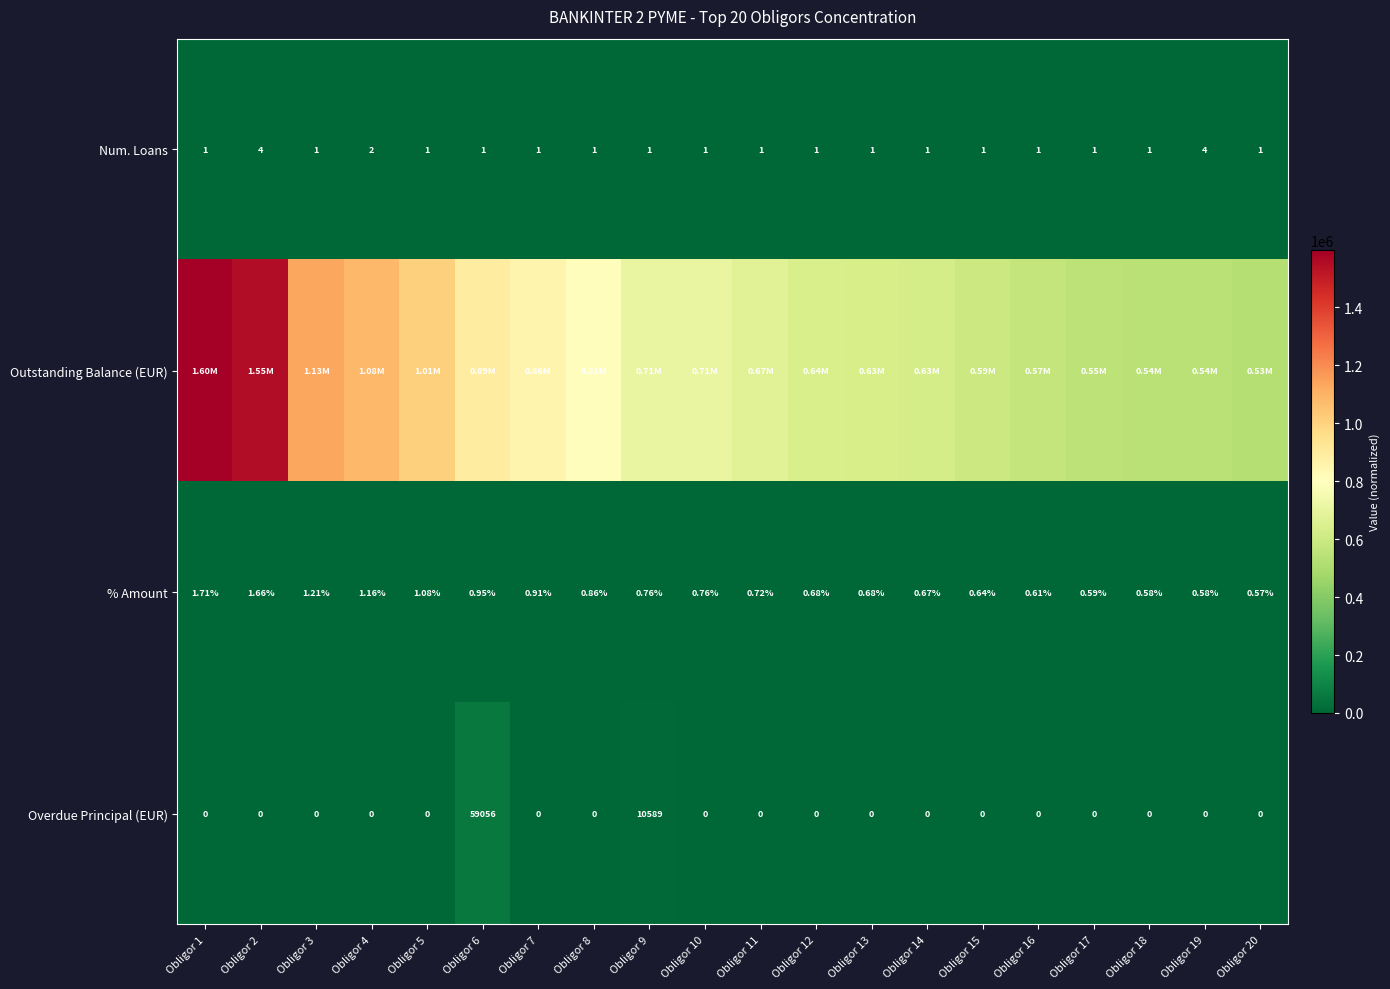

Is the value of Overdue Principal (EUR) at Obligor 6 greater than the value of % Amount at Obligor 1?

Yes